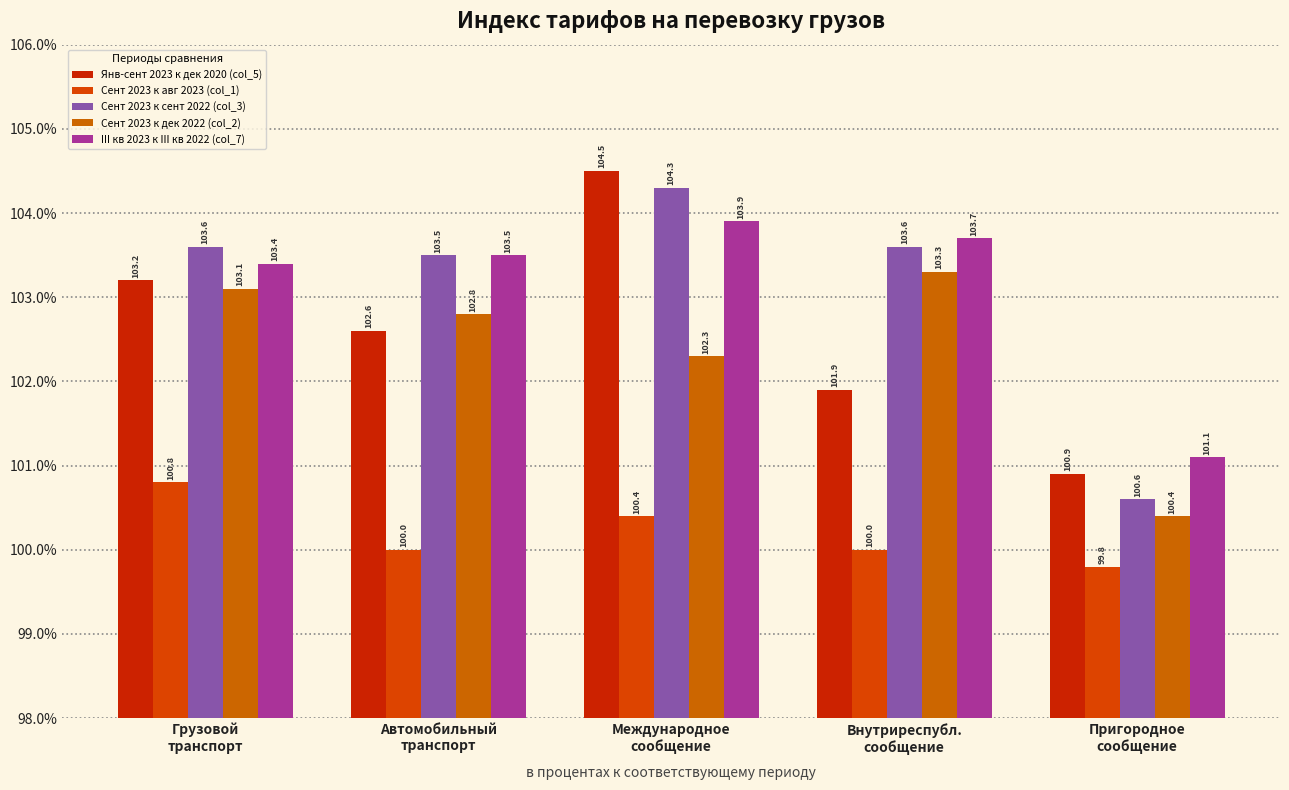

How many bars are there in total?

25